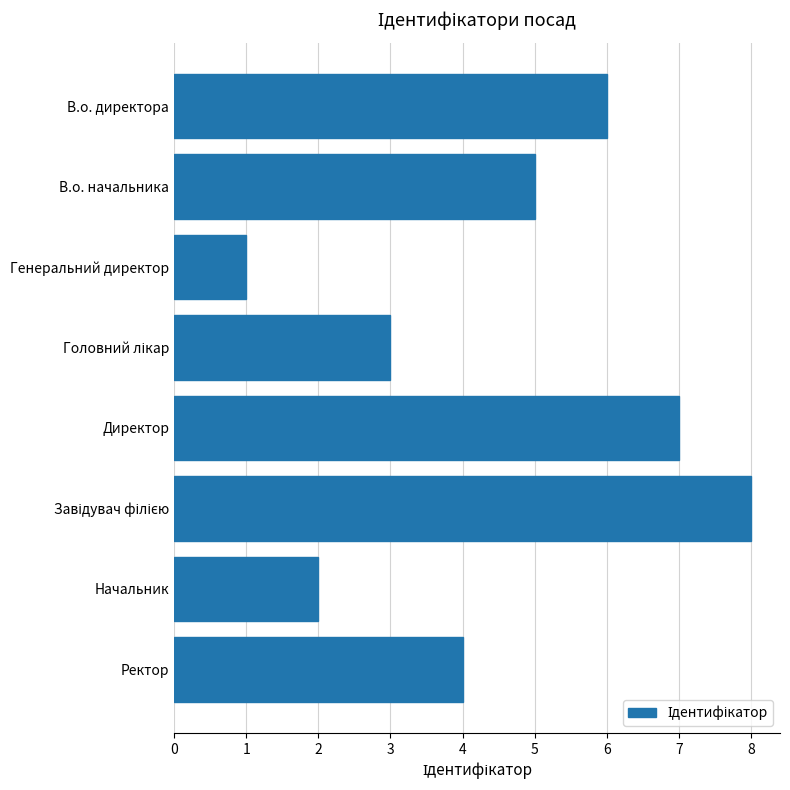

Reading top to bottom, transcribe all the data shown in this chart.

6	5	1	3	7	8	2	4